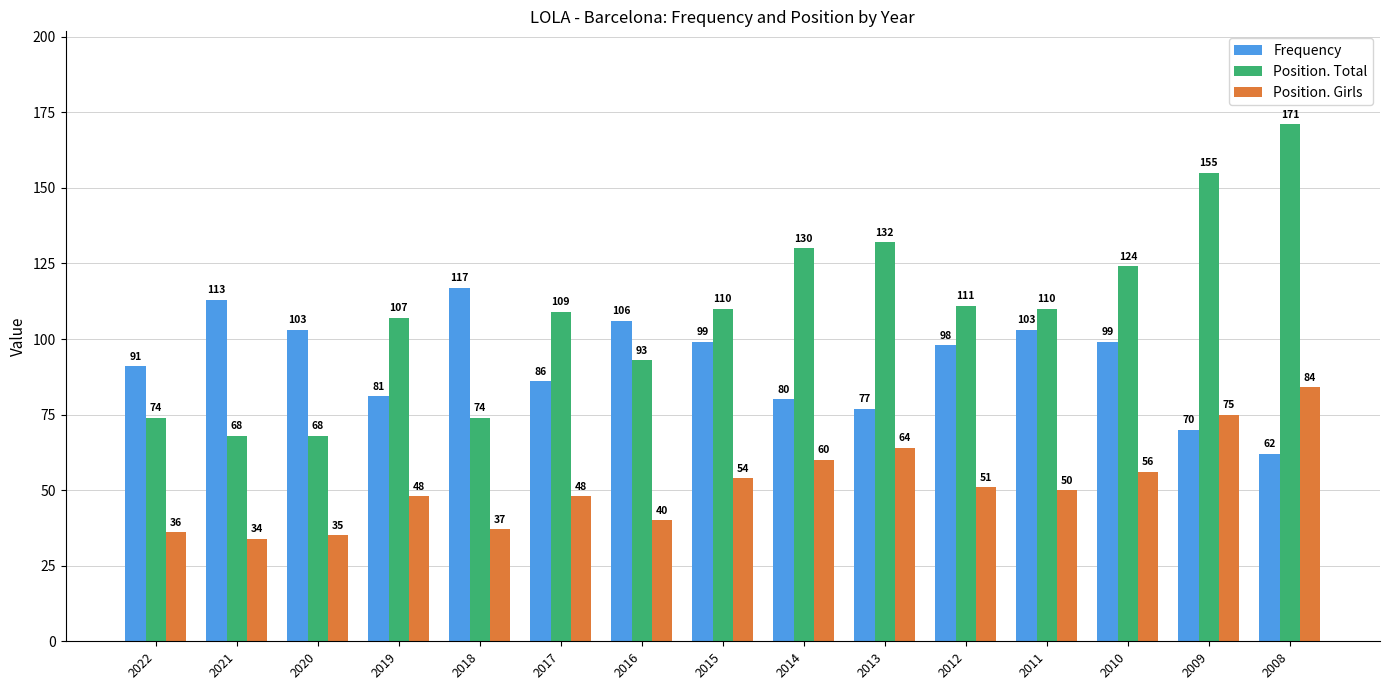

Reading left to right, list all the values displayed in this chart.

Frequency: 2022=91	2021=113	2020=103	2019=81	2018=117	2017=86	2016=106	2015=99	2014=80	2013=77	2012=98	2011=103	2010=99	2009=70	2008=62
Position. Total: 2022=74	2021=68	2020=68	2019=107	2018=74	2017=109	2016=93	2015=110	2014=130	2013=132	2012=111	2011=110	2010=124	2009=155	2008=171
Position. Girls: 2022=36	2021=34	2020=35	2019=48	2018=37	2017=48	2016=40	2015=54	2014=60	2013=64	2012=51	2011=50	2010=56	2009=75	2008=84